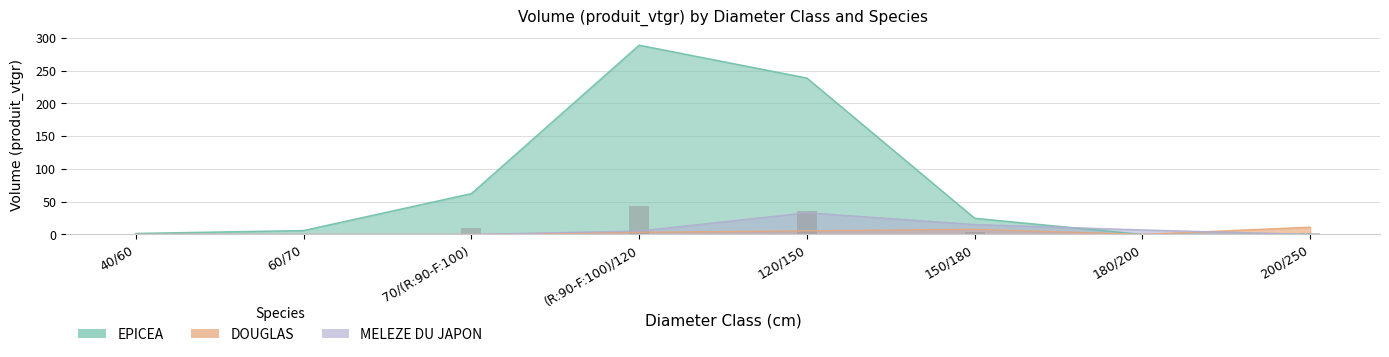

Is it true that DOUGLAS equals 7.6 at 70/(R:90-F:100)?

False